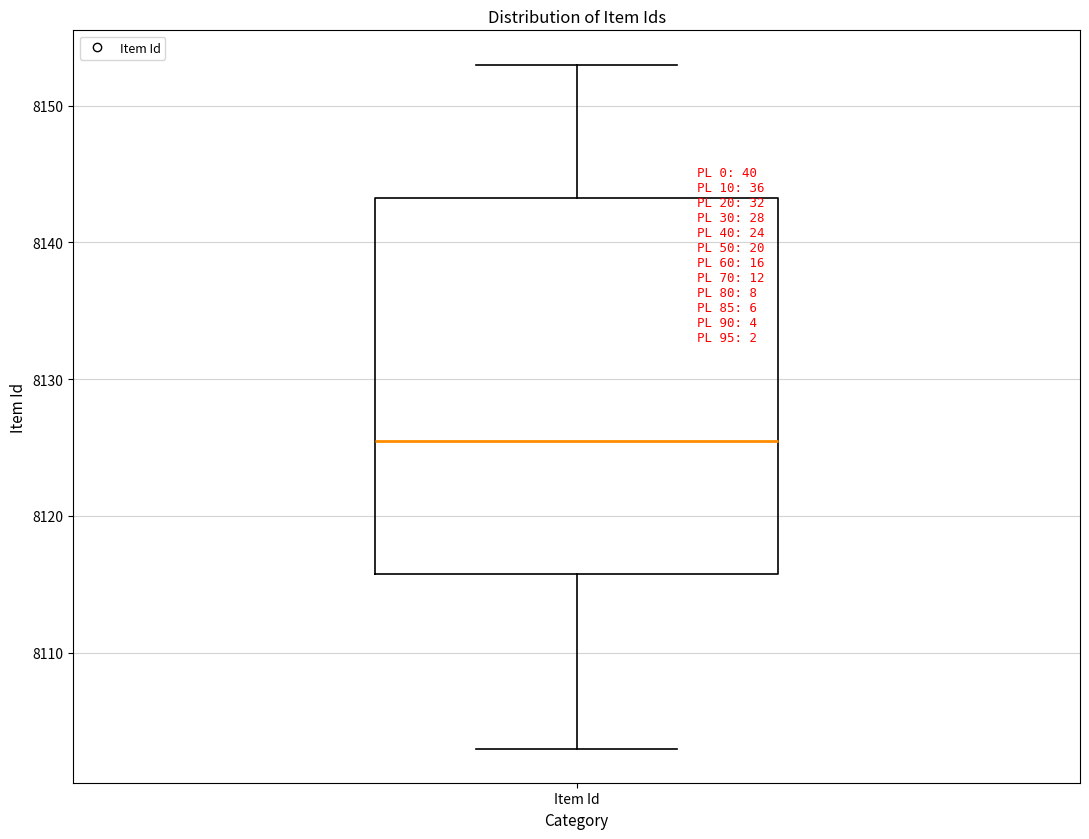

Where is the upper edge of the box for Item Id on the y-axis? The values are not printed on the chart, so give them approximately, as read against the axis.

8143